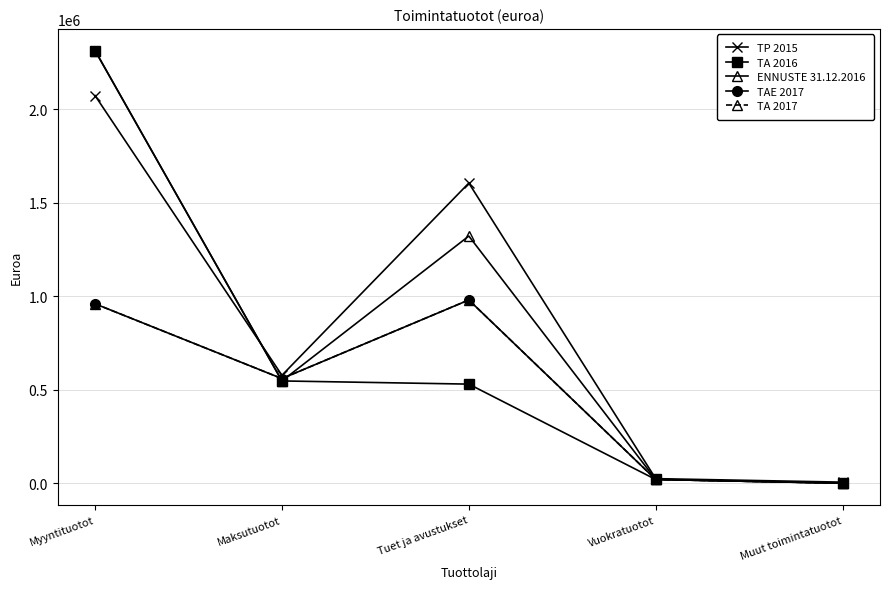

Does the chart have visible grid lines?

Yes